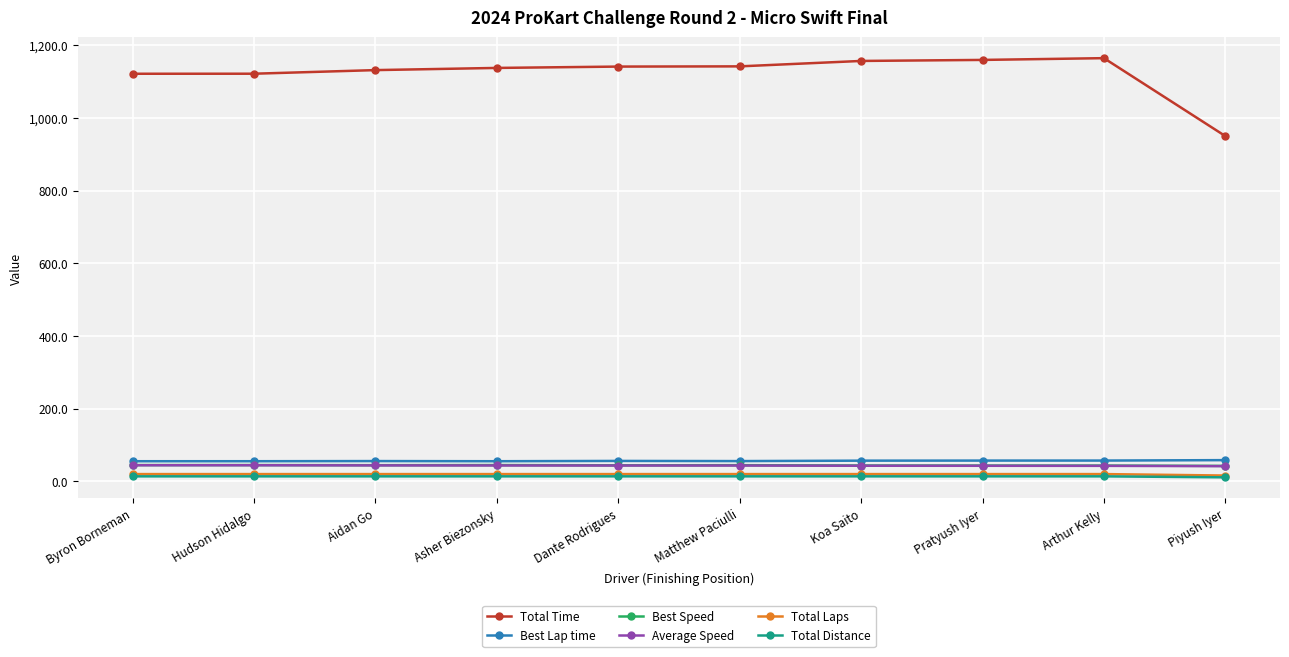

True or false: Best Speed and Total Laps intersect in this chart.

False